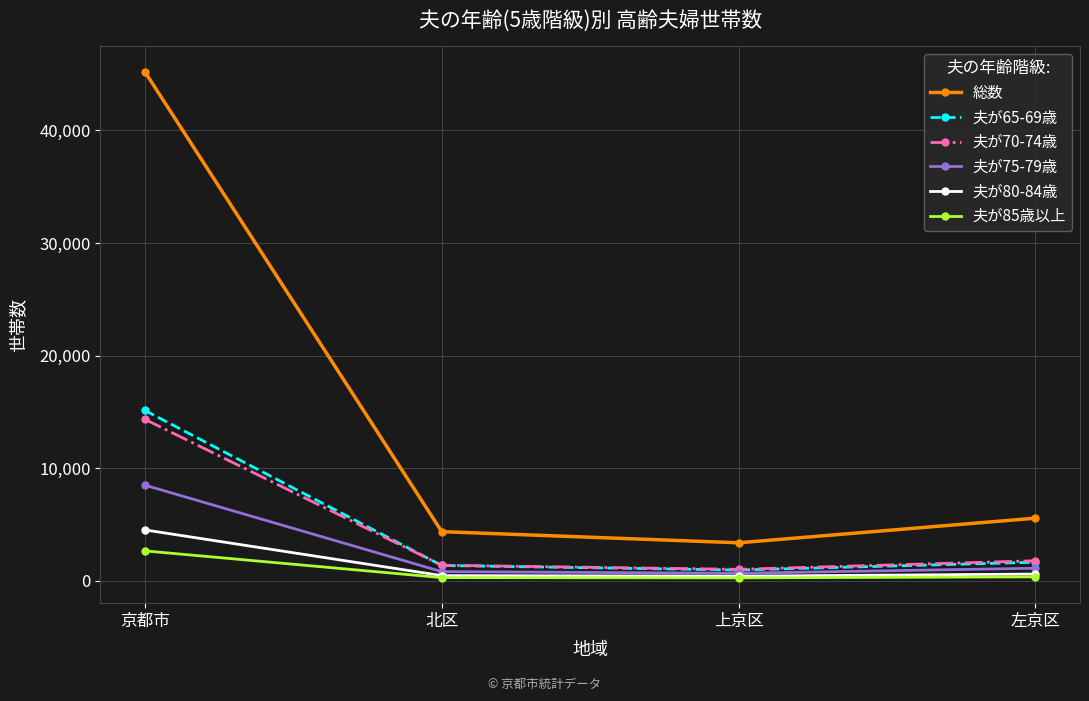

What position from the right is 上京区?

2